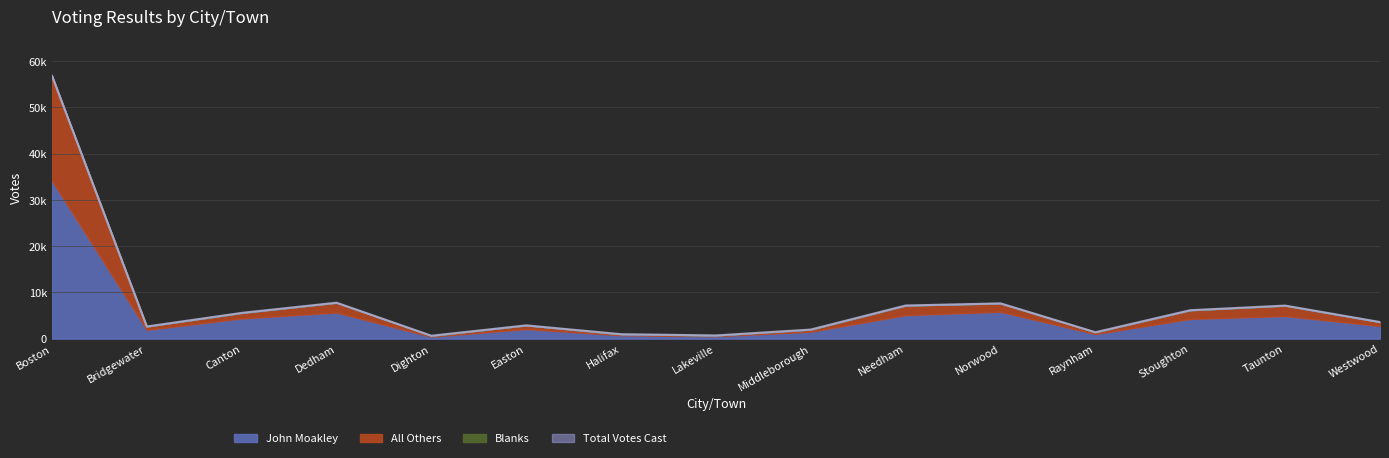

True or false: All Others and Blanks intersect in this chart.

False